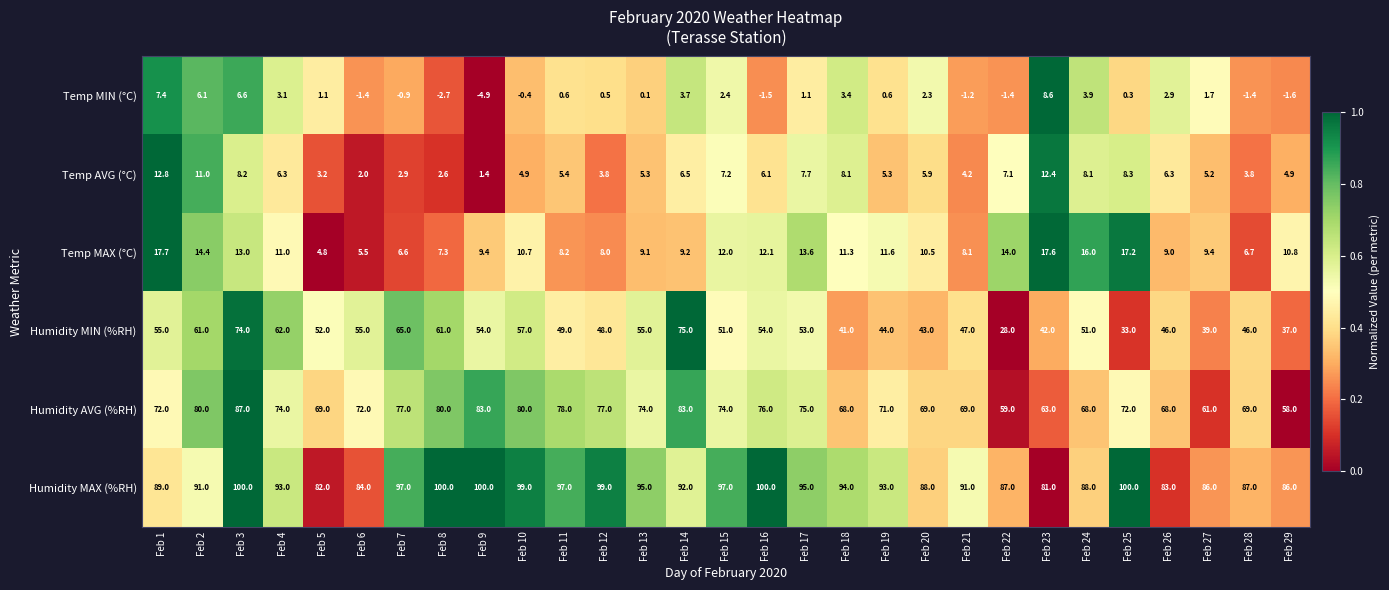

Rank the series by their maximum value, from highest to lowest.

Humidity MAX (%RH), Humidity AVG (%RH), Humidity MIN (%RH), Temp MAX (°C), Temp AVG (°C), Temp MIN (°C)